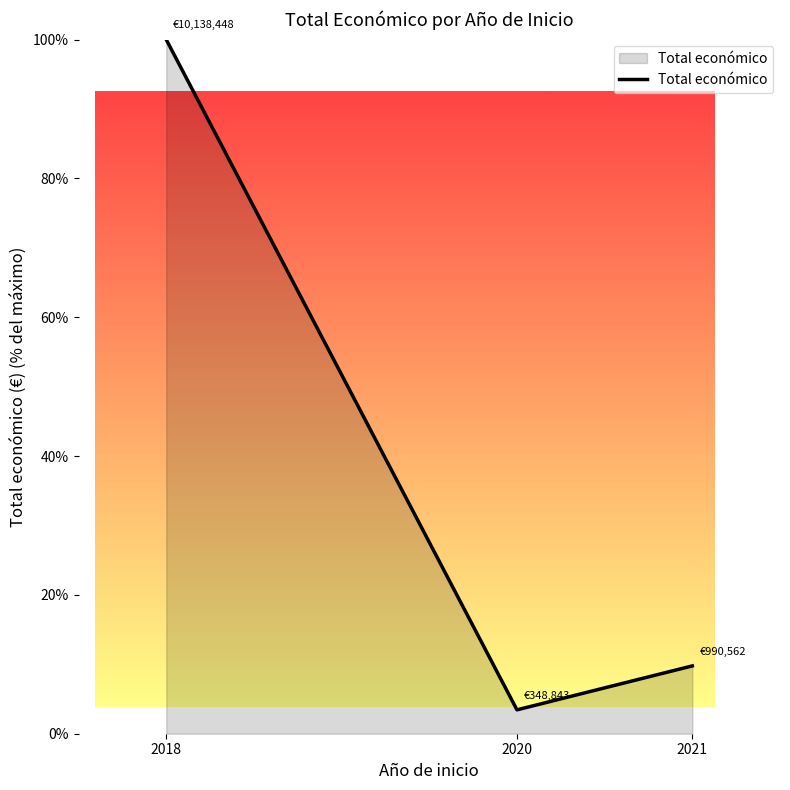

Which label corresponds to the largest value in the chart?

2018